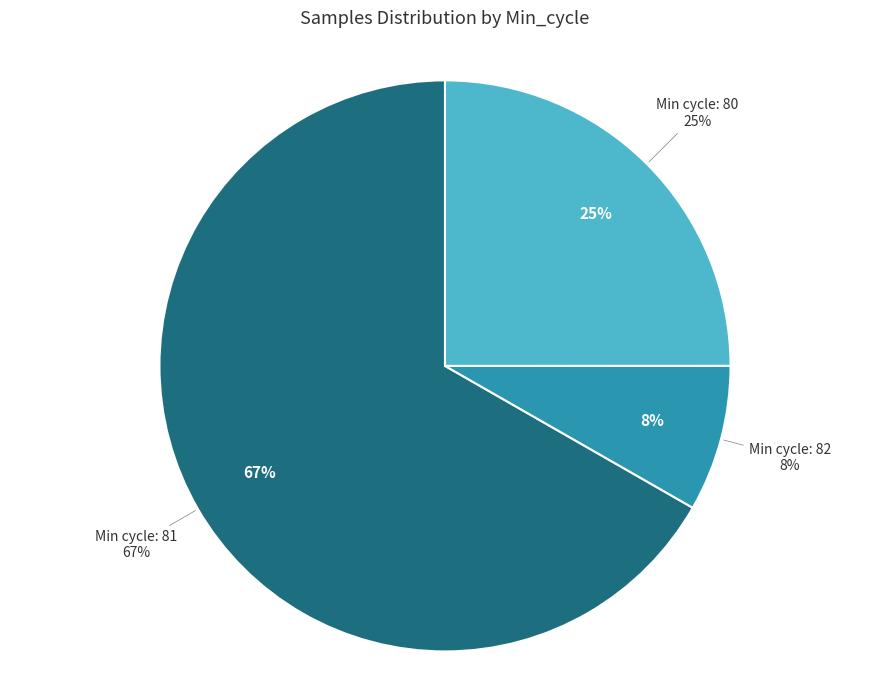

The 82 slice represents 8% of the pie. True or false?

True